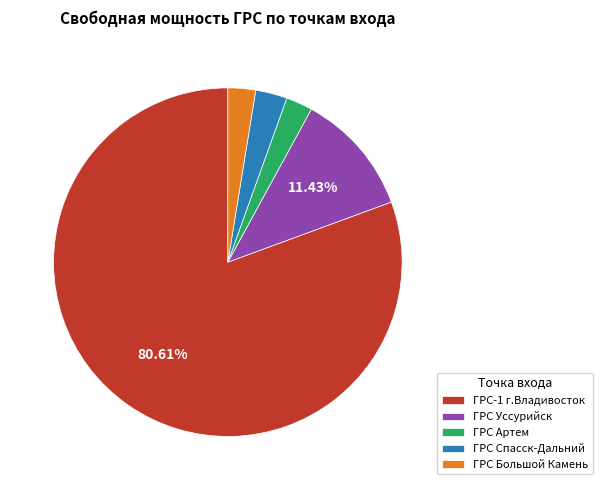

Which slice is the largest?

ГРС-1 г.Владивосток